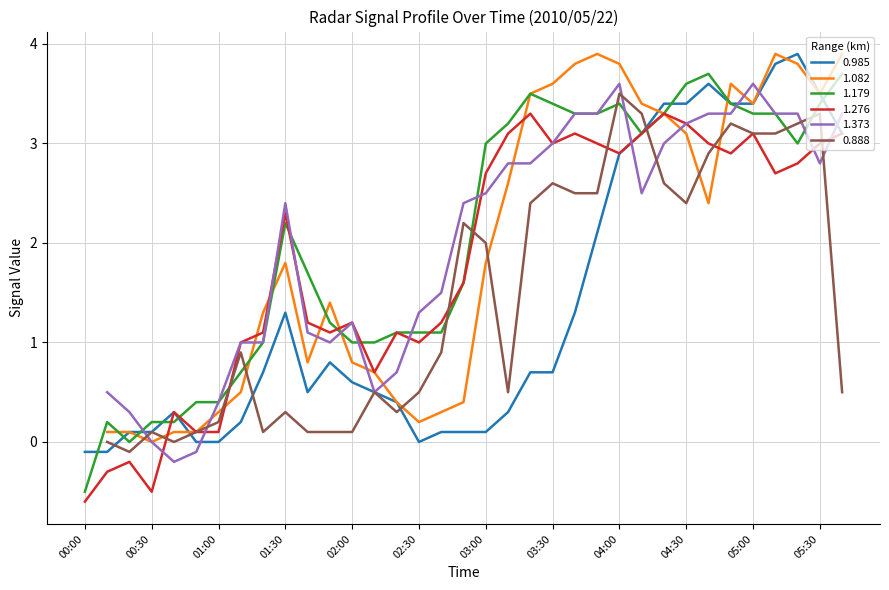

Read the 0.985 value at 00:00.

-0.1